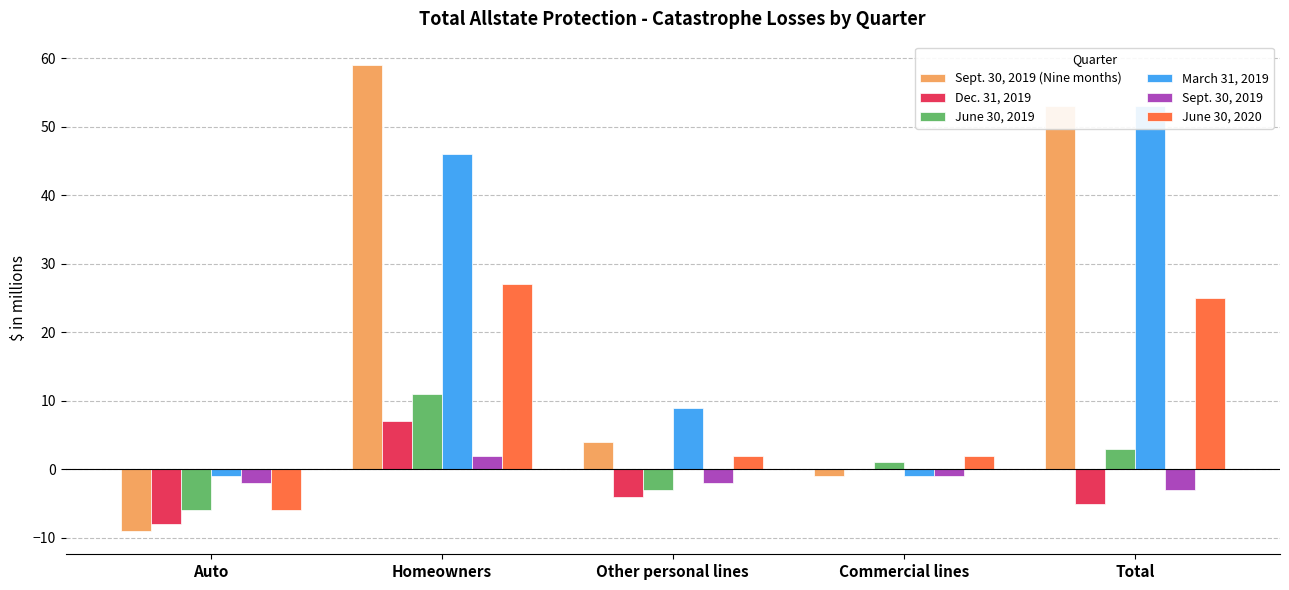

What is the difference between the maximum and minimum values in the Sept. 30, 2019 (Nine months) series?

68